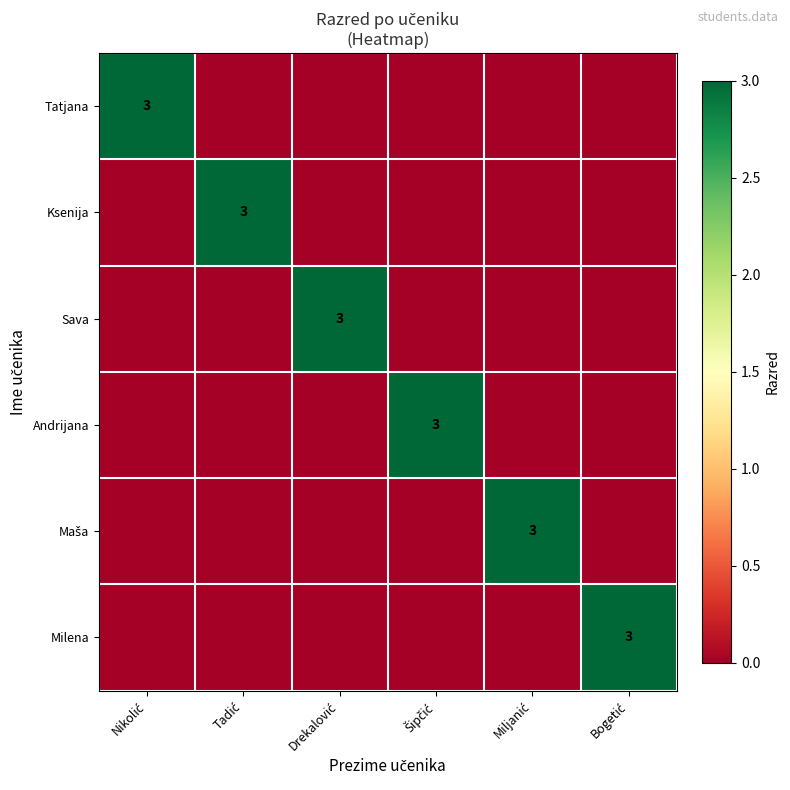

What is the difference between the Ksenija values at Bogetić and Tadić?

3